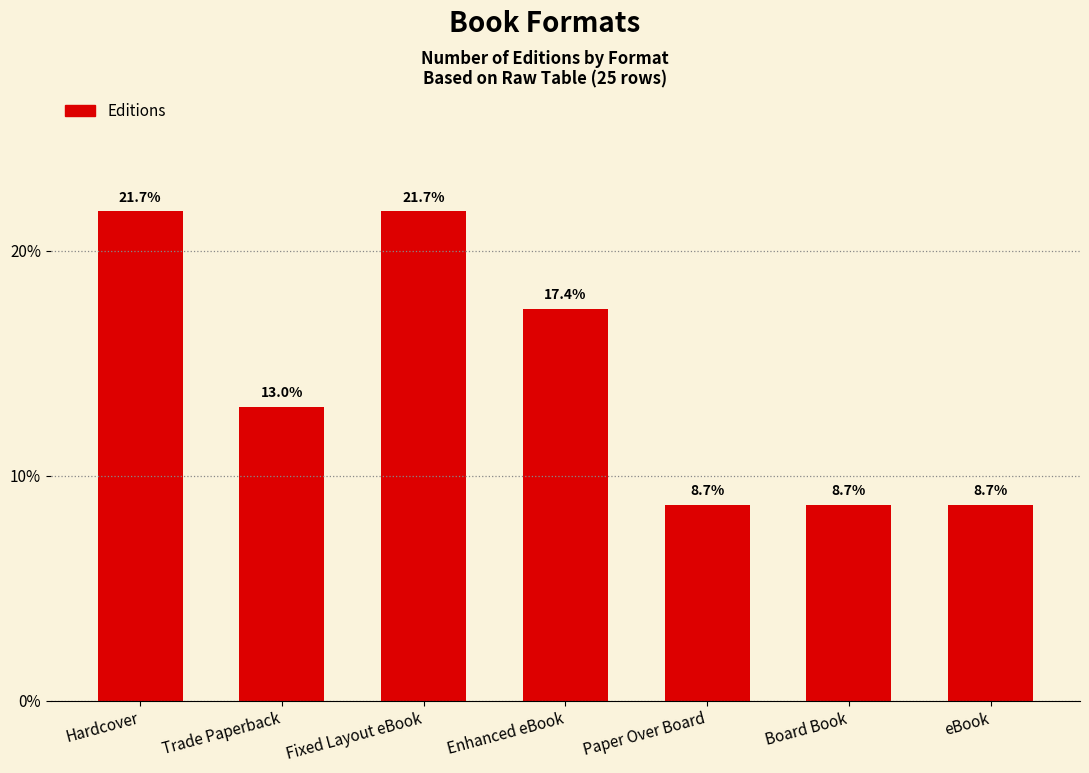

What is the sum of all values?

100.0